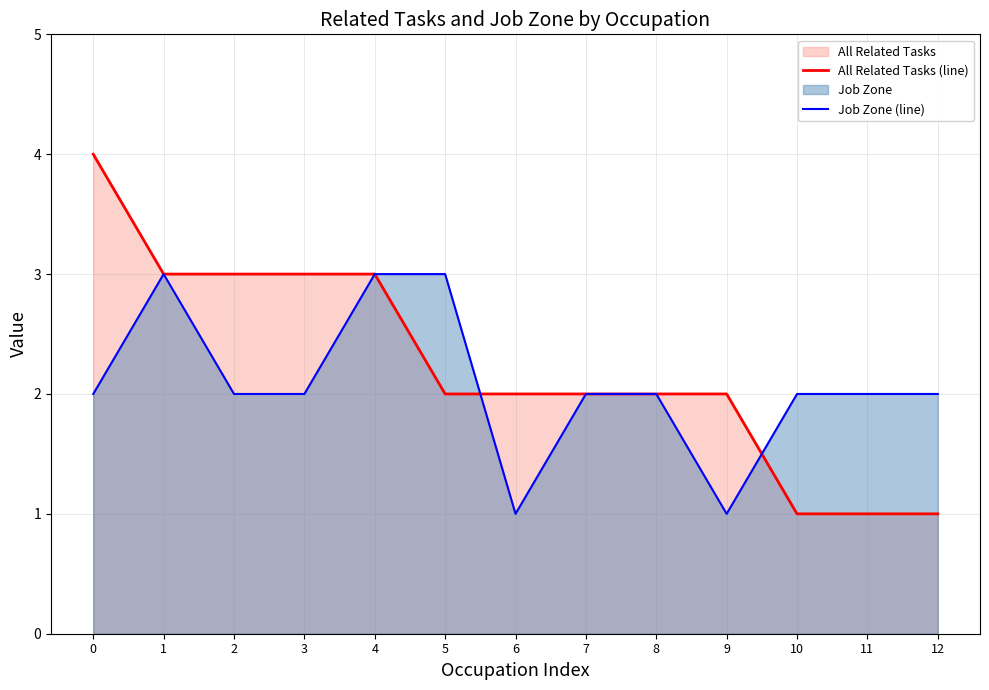

Rank the series by their maximum value, from highest to lowest.

All Related Tasks (line), Job Zone (line)